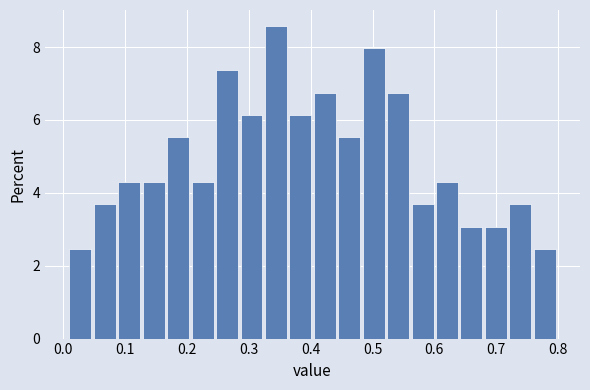

Around what value on the x-axis is the tallest bar? Give the approximate position of its centre, as read against the axis.

0.34